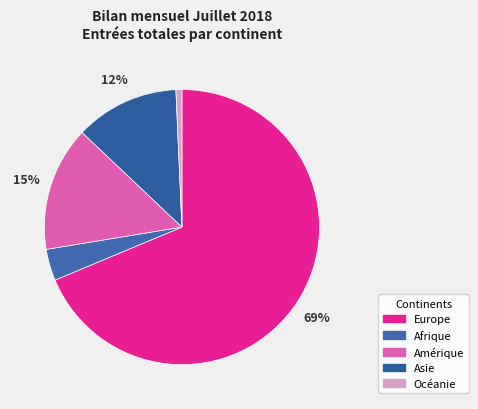

Approximately how many times larger is the value at Asie compared to Europe?

0.2